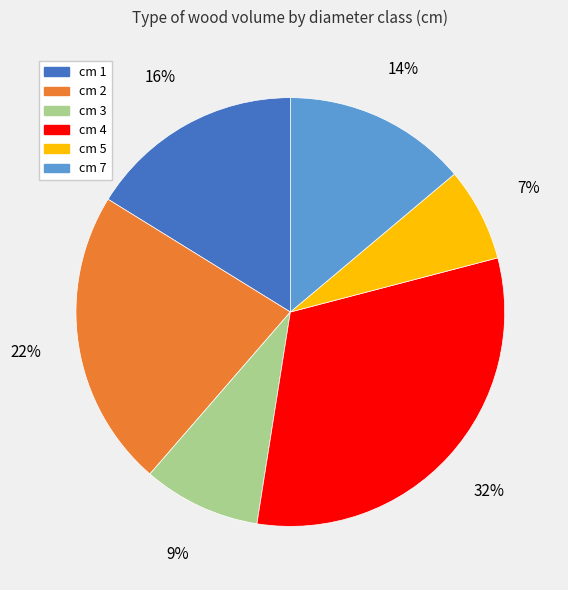

Rank the categories by value from highest to lowest.

cm 4, cm 2, cm 1, cm 7, cm 3, cm 5